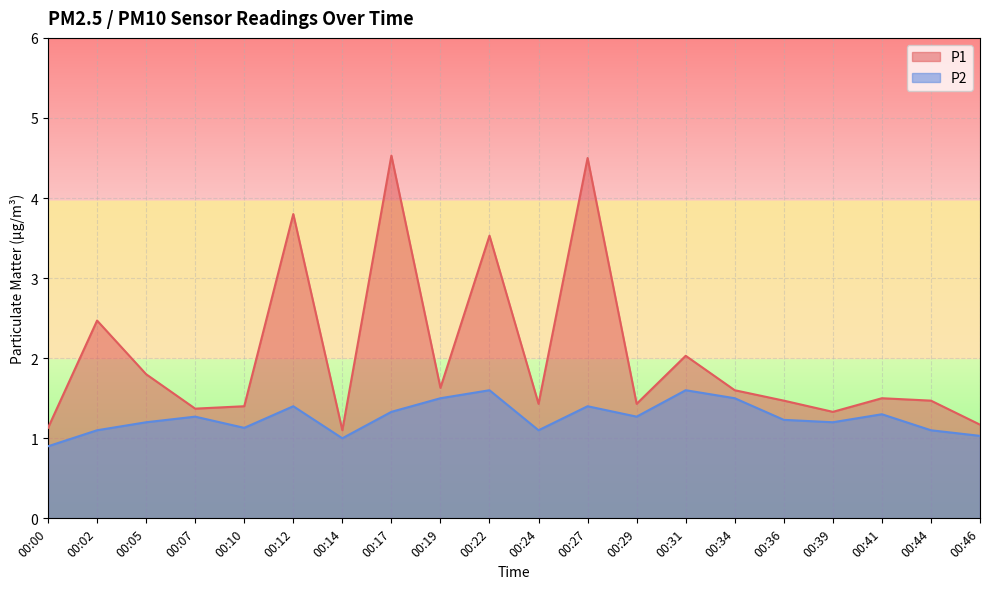

How many data points in P2 are above 1?

18